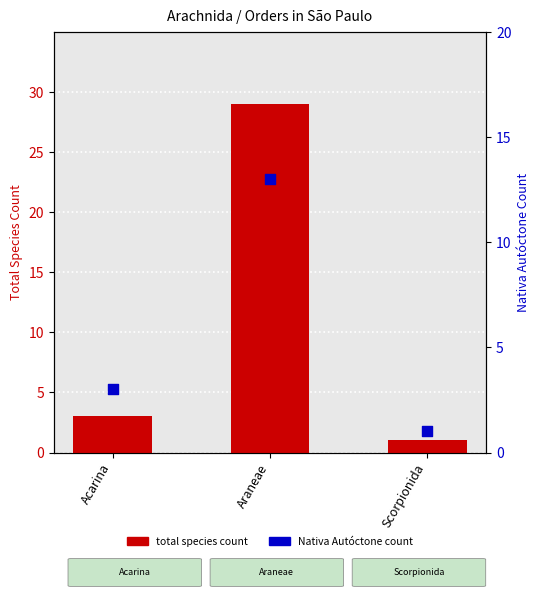

Is the value of Nativa Autóctone count at Araneae greater than the value of total species count at Araneae?

No